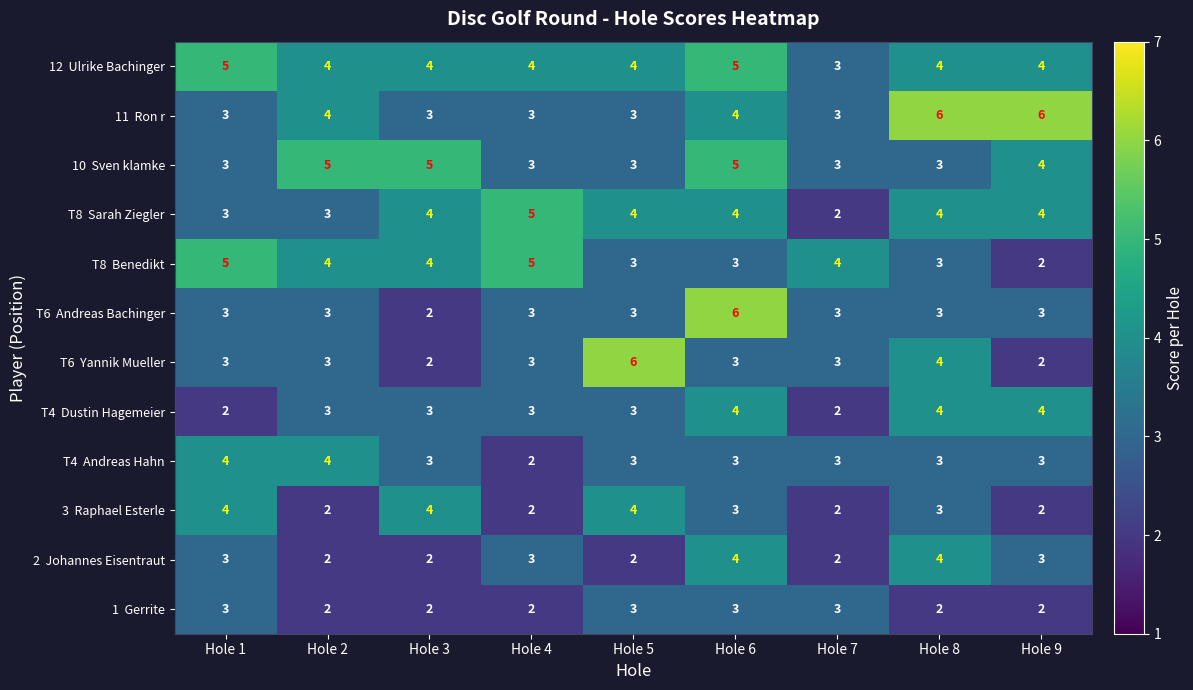

What is the difference between the highest and lowest values at Hole 1?

3